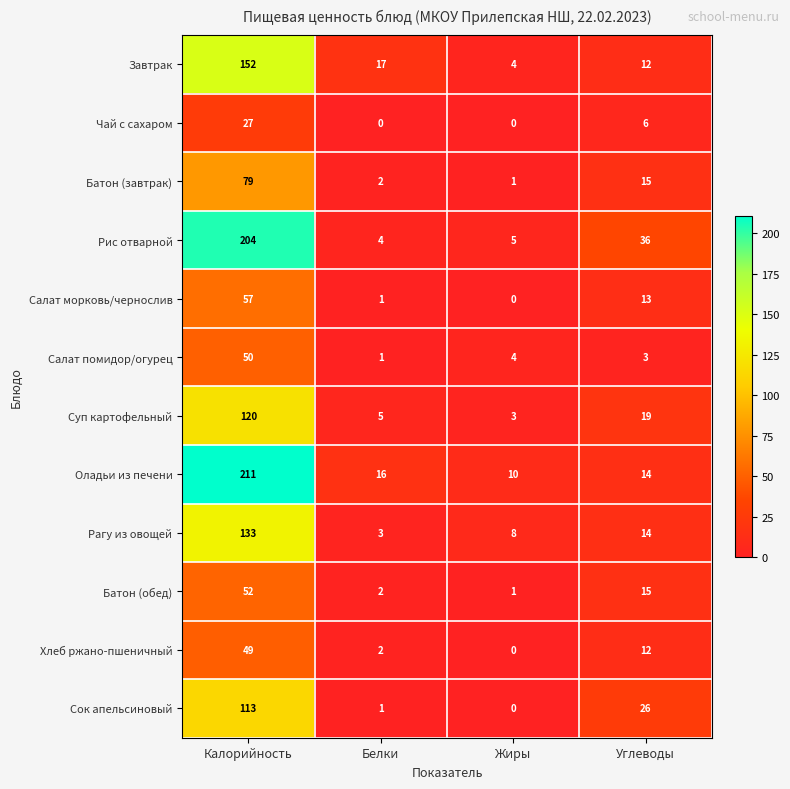

Where is Батон (завтрак) nearest to the value 40?

Углеводы